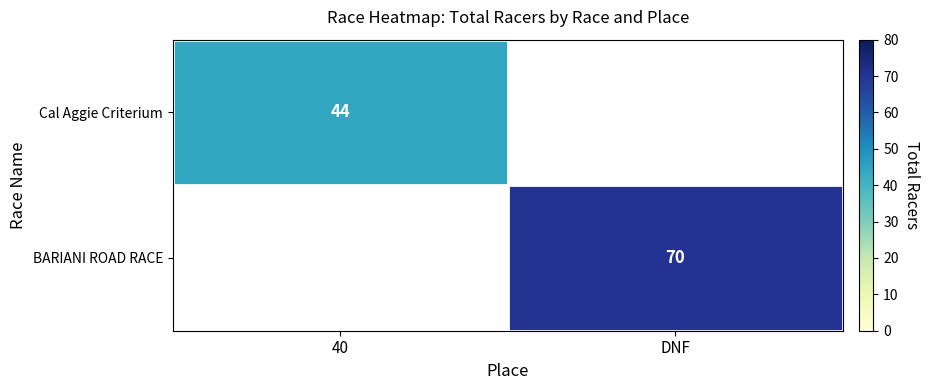

Is it true that BARIANI ROAD RACE equals 70 at DNF?

True